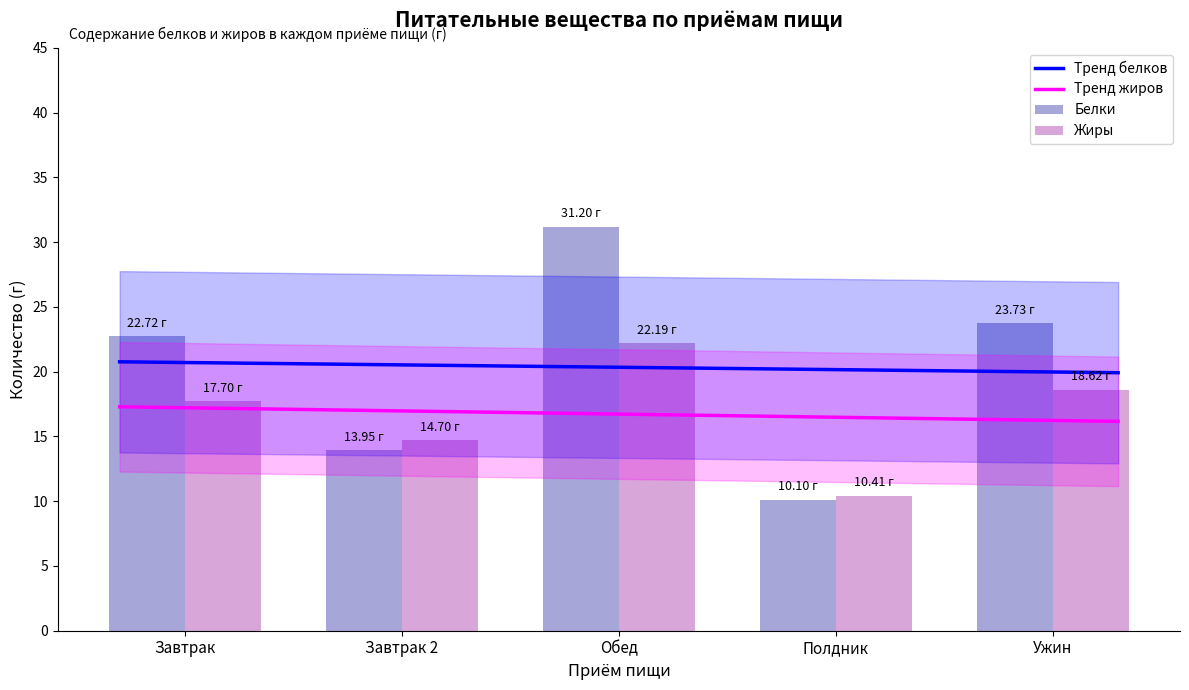

What is the difference between the highest and lowest values at Завтрак 2?

0.8